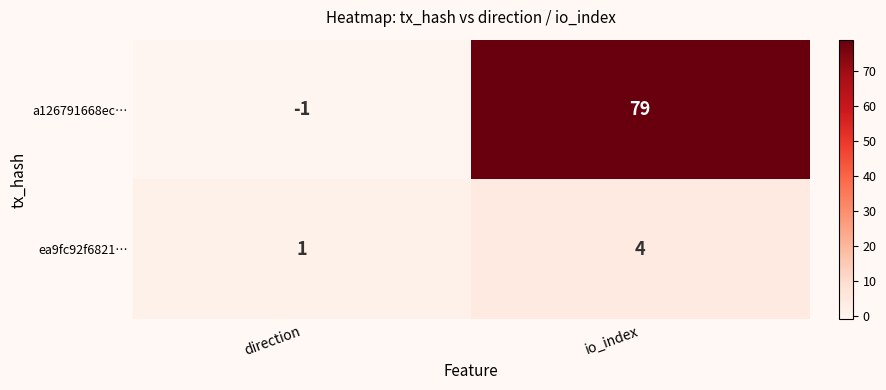

Which category has the lowest value across all series?

direction